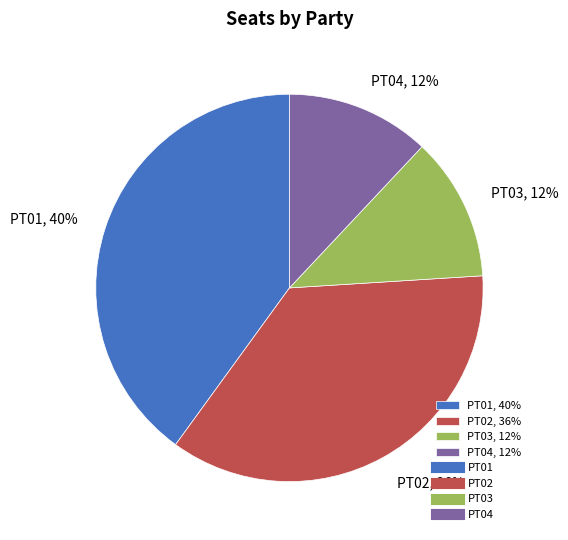

To the nearest percent, what is the difference between the PT02 and PT03 slice percentages?

24%